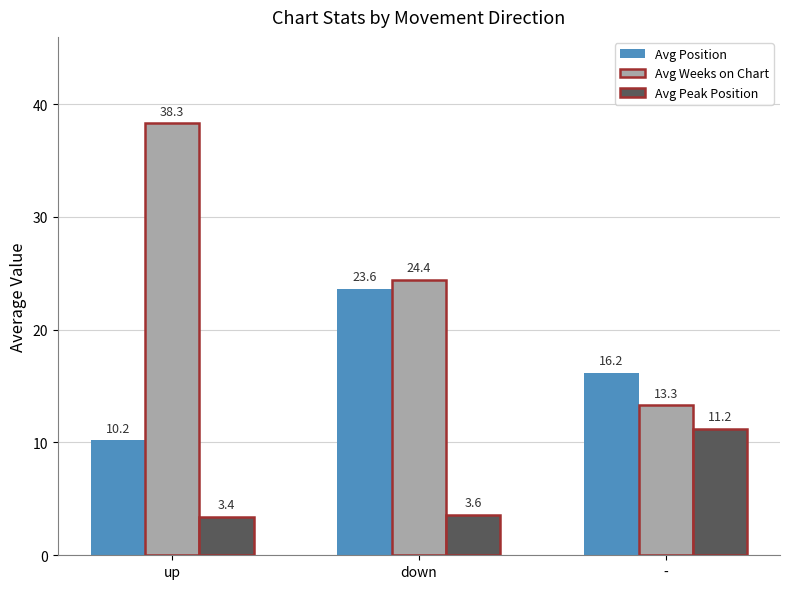

The Avg Weeks on Chart series shows 67.0 at up. True or false?

False